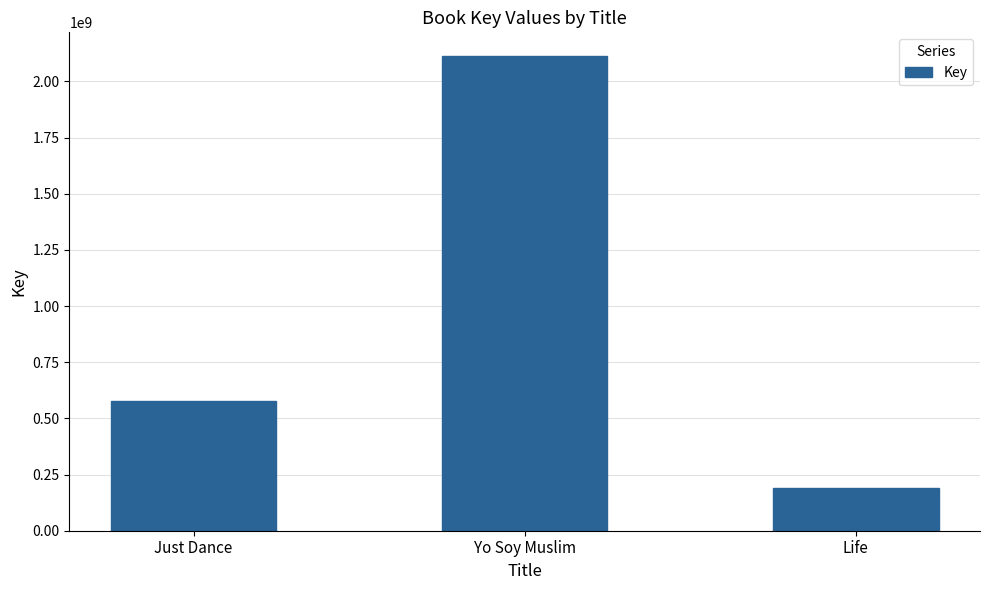

Reading right to left, extract all data points from this chart.

189262416	2112942402	575693447